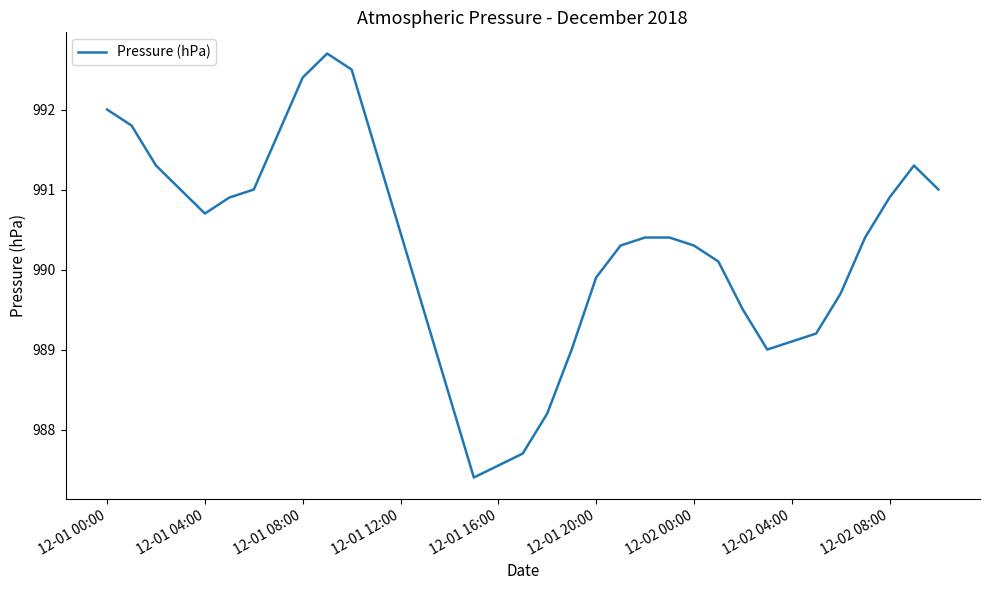

Reading left to right, transcribe all the data shown in this chart.

992.0	991.8	991.3	991.0	990.7	990.9	991.0	991.7	992.4	992.7	992.5	987.4	987.7	988.2	989.0	989.9	990.3	990.4	990.4	990.3	990.1	989.5	989.0	989.1	989.2	989.7	990.4	990.9	991.3	991.0